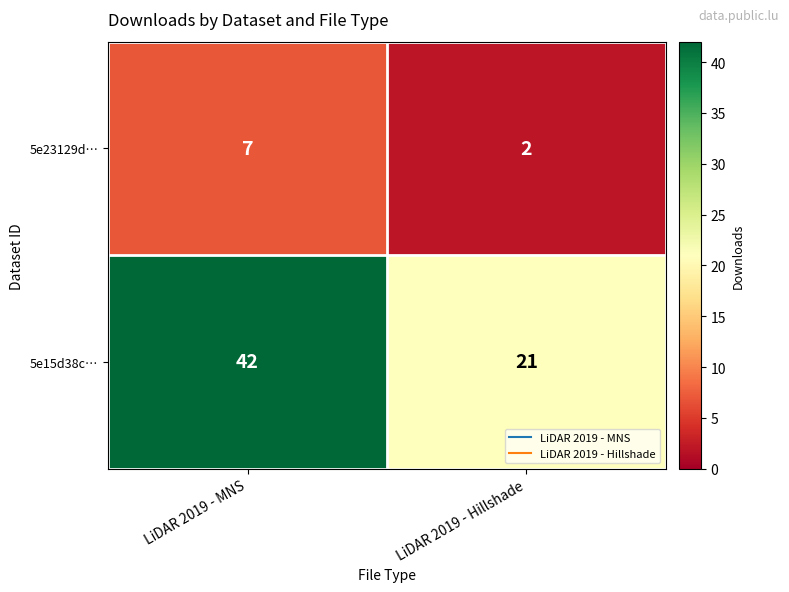

Is it true that 5e23129d… equals 3 at LiDAR 2019 - Hillshade?

False